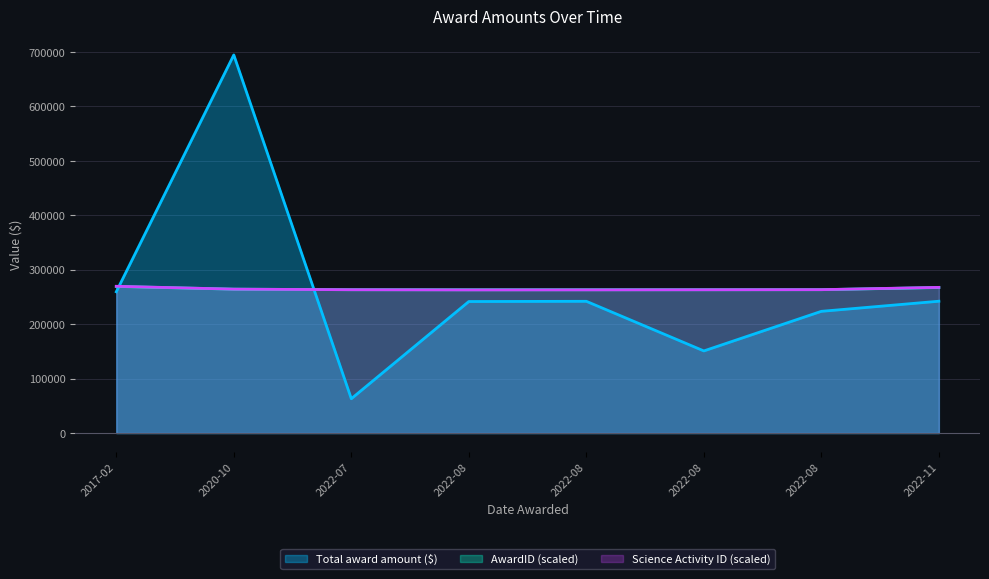

What is the difference between the second highest and minimum values in the Science Activity ID series?

4672.5